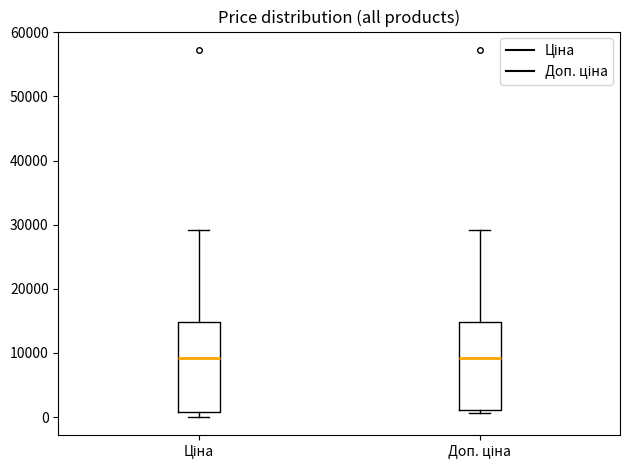

Reading left to right, read every box against the y-axis: the position of its median line, the range the box covers, and the ends of its whiskers. The values are not printed on the chart, so give them approximately, as read against the axis.

Ціна: median 9000, box 1000 to 15000, whiskers 0 to 29000
Доп. ціна: median 9000, box 1000 to 15000, whiskers 1000 (just below the box's lower edge) to 29000